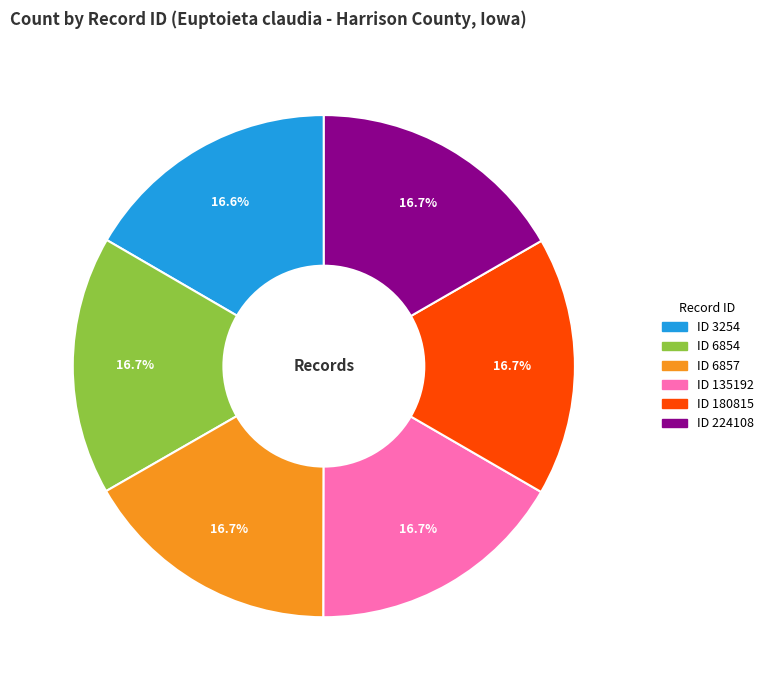

Count the number of slices in the pie.

6